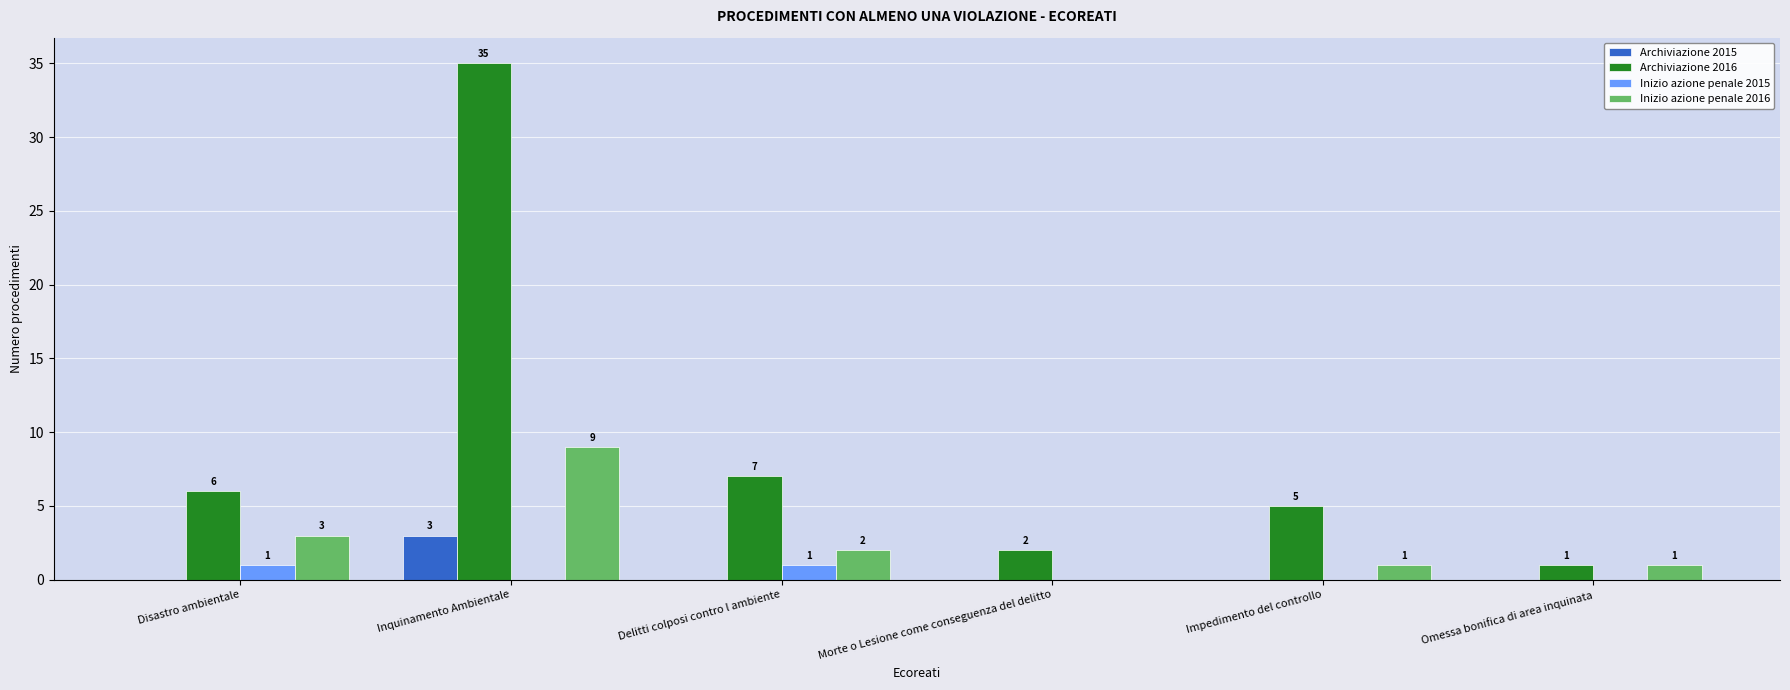

What is the difference between the Archiviazione 2016 values at Disastro ambientale and Morte o Lesione come conseguenza del delitto?

4